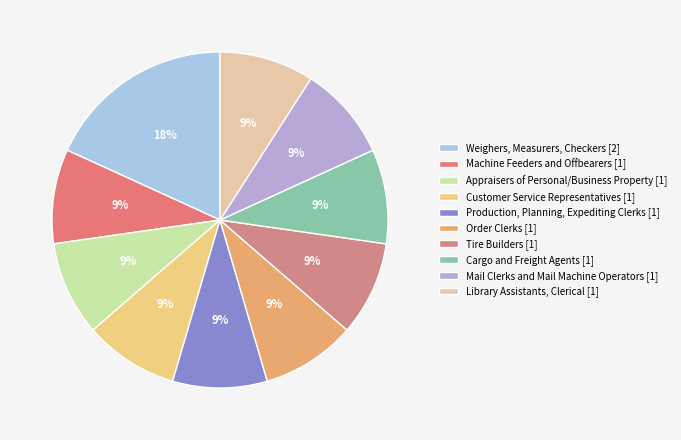

Rank the categories by value from lowest to highest.

Machine Feeders and Offbearers, Appraisers of Personal/Business Property, Customer Service Representatives, Production, Planning, Expediting Clerks, Order Clerks, Tire Builders, Cargo and Freight Agents, Mail Clerks and Mail Machine Operators, Library Assistants, Clerical, Weighers, Measurers, Checkers